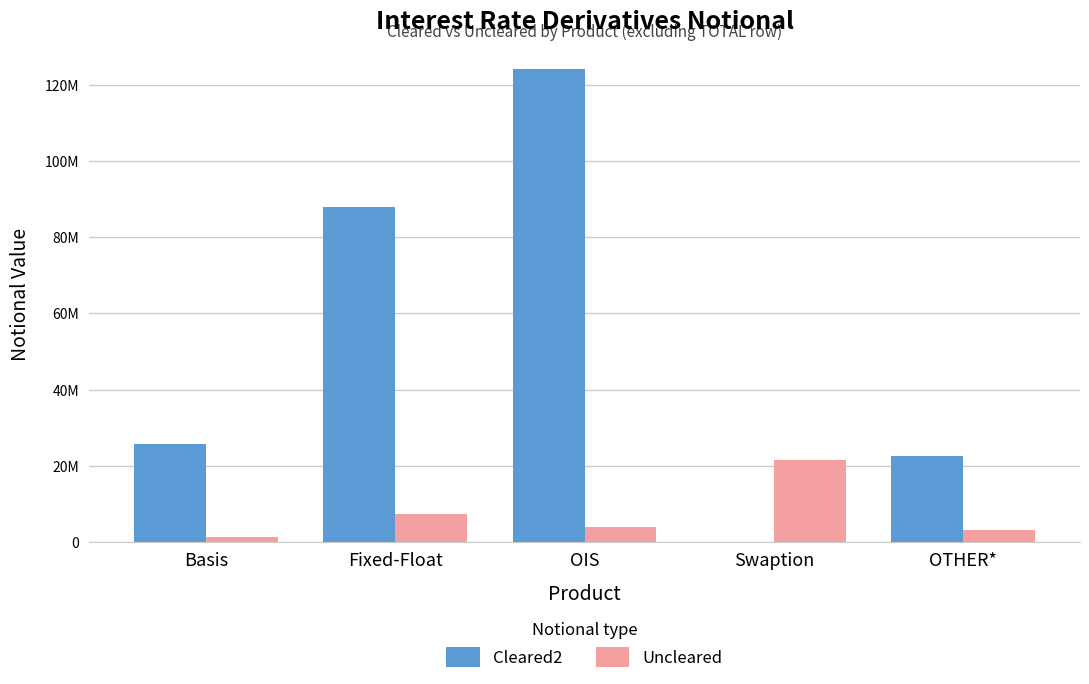

What is the spread (max minus min) of values at OIS?

120293786